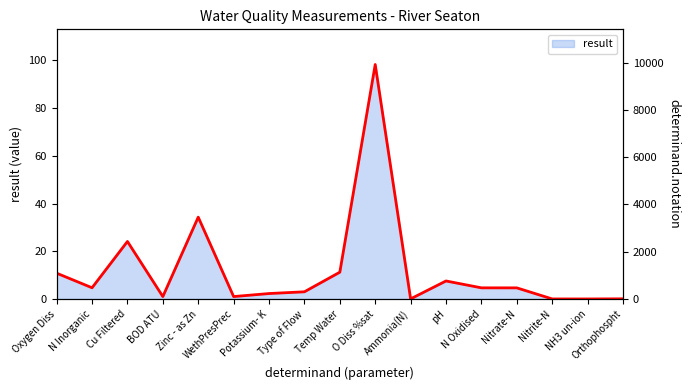

Between Ammonia(N) and N Inorganic, which is larger?

N Inorganic